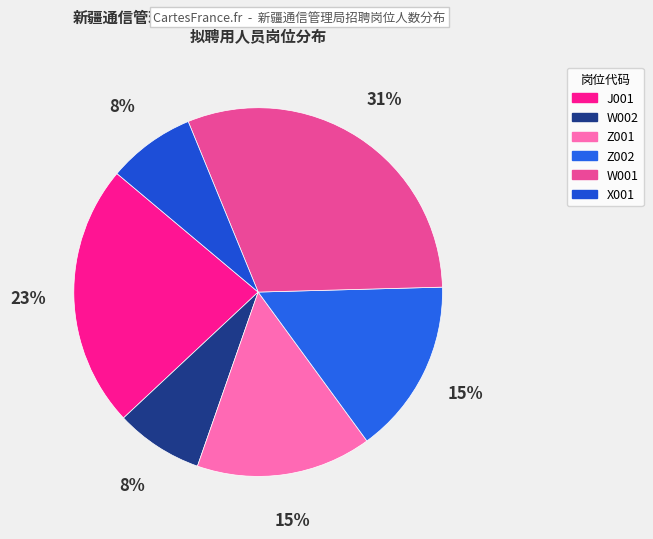

True or false: Z001 accounts for 1% of the total.

False